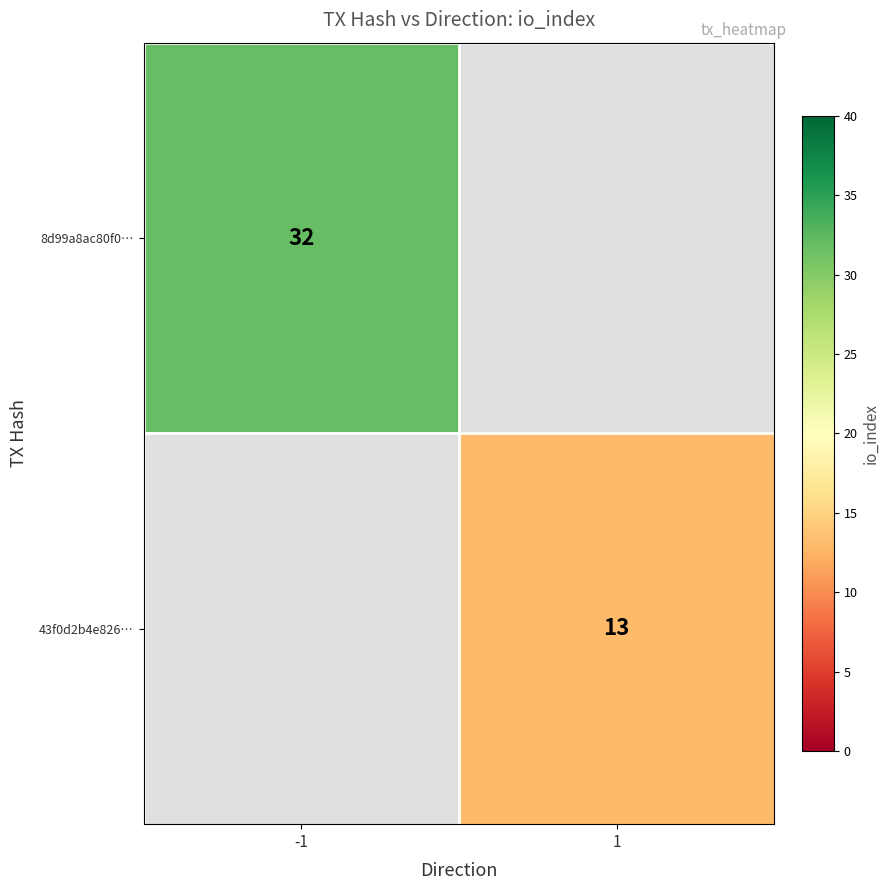

The value of 43f0d2b4e826… at 1 is 6. True or false?

False